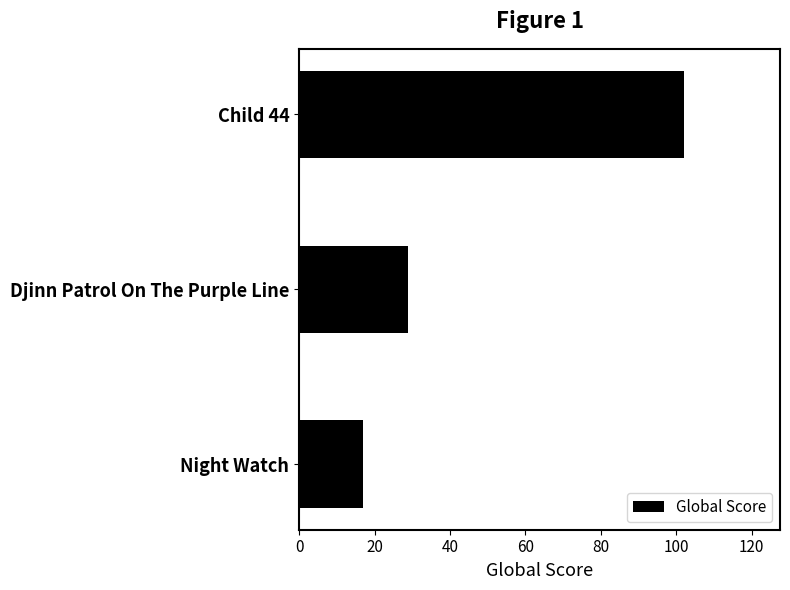

Is it true that the value at Night Watch is 17?

True